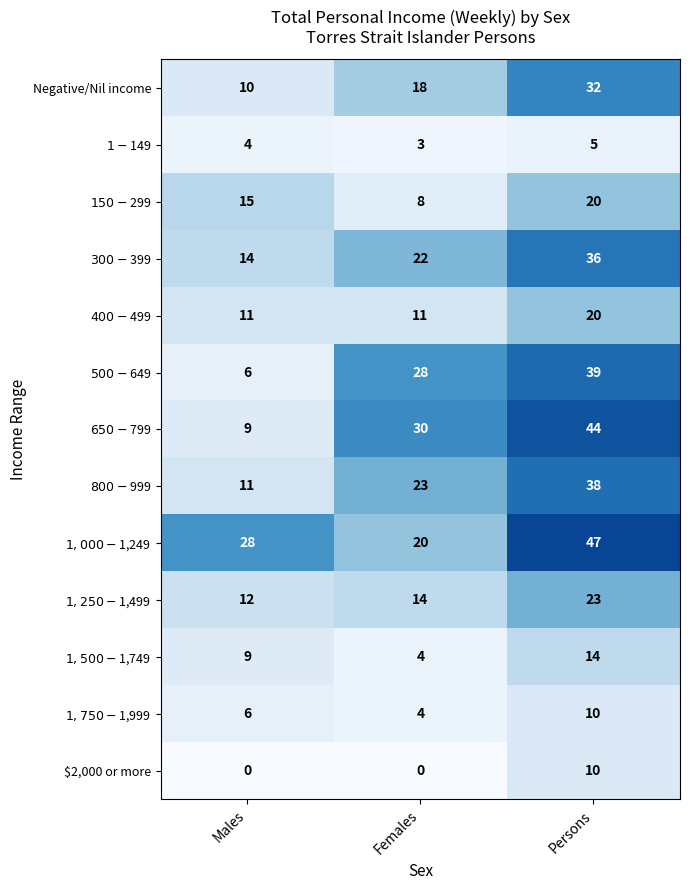

List the labels in order of Negative/Nil income value, smallest first.

Males, Females, Persons